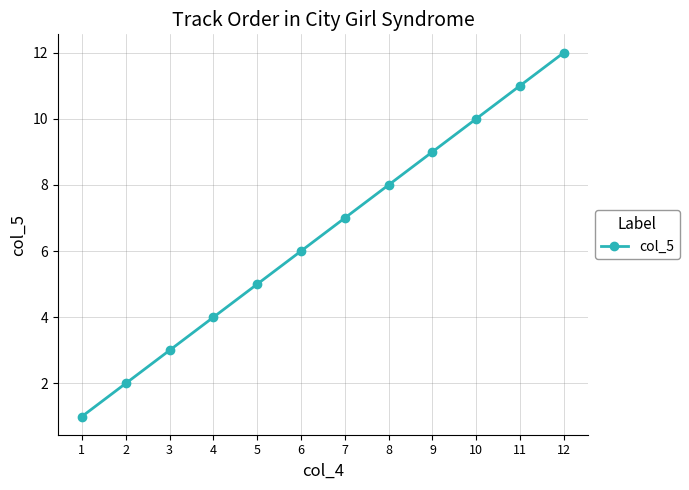

What is the value of the 1st point from the left?

1